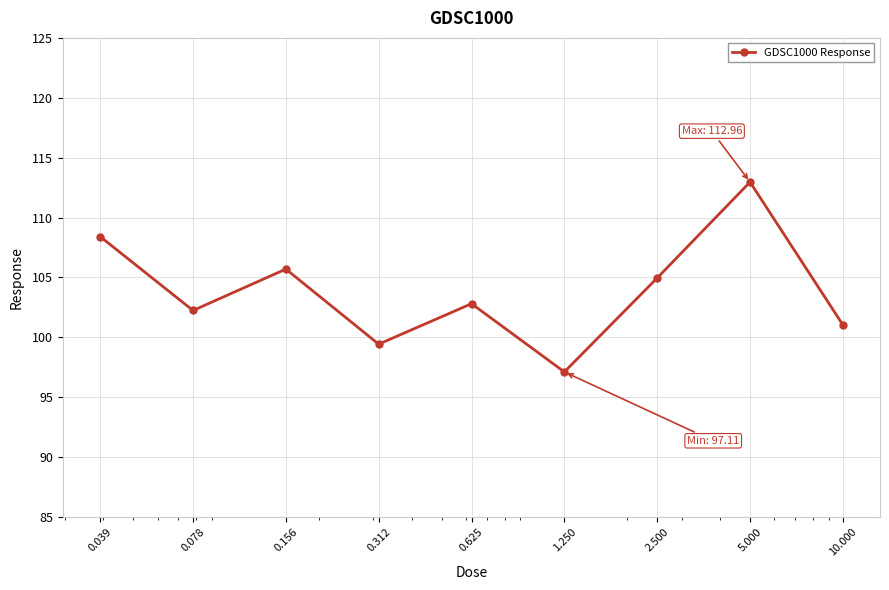

What is the minimum value shown in the chart?

97.1